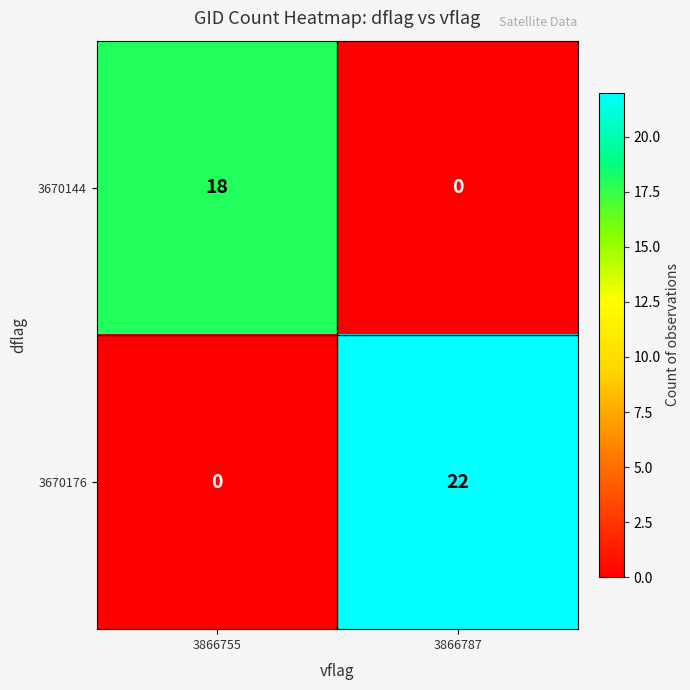

How many data points in 3670144 are less than 18?

1